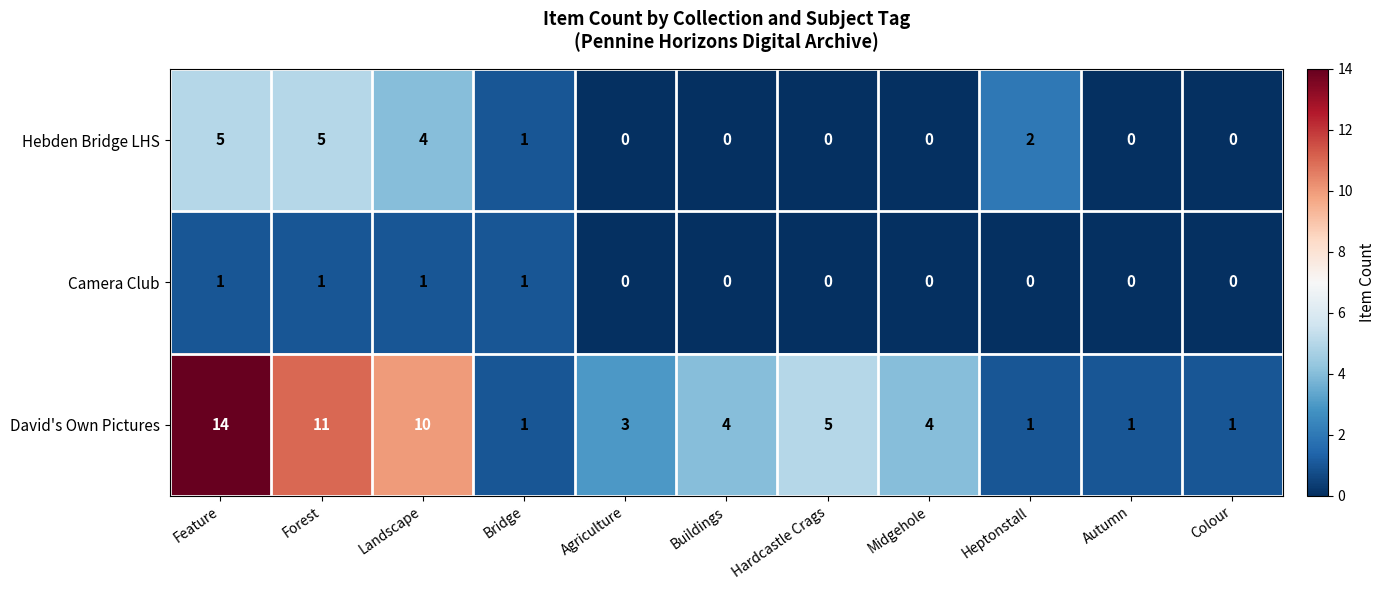

How many data points in David's Own Pictures are less than 4?

5